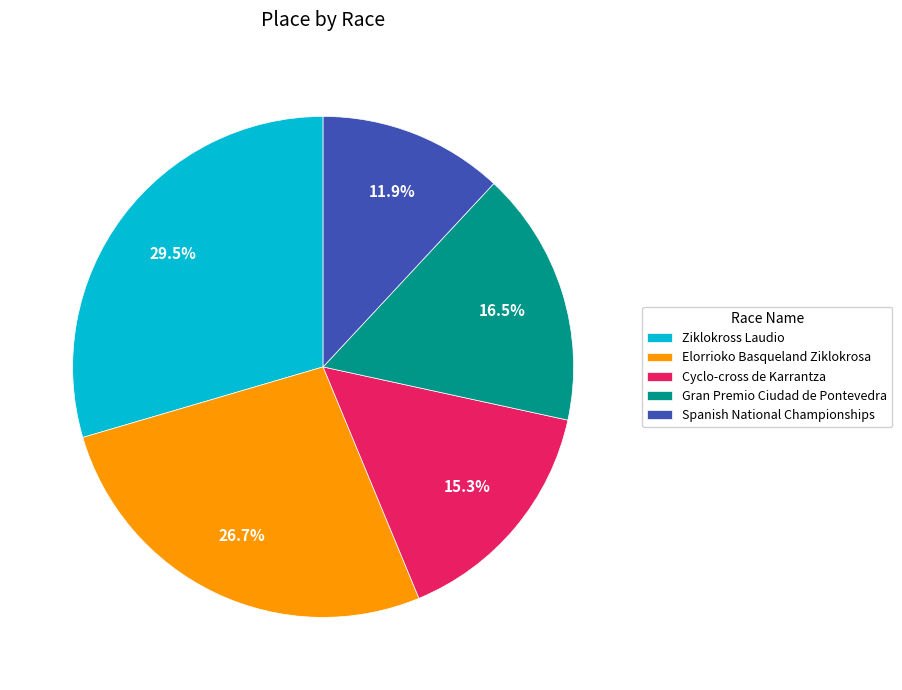

Approximately how many times larger is the value at Gran Premio Ciudad de Pontevedra compared to Ziklokross Laudio?

0.6